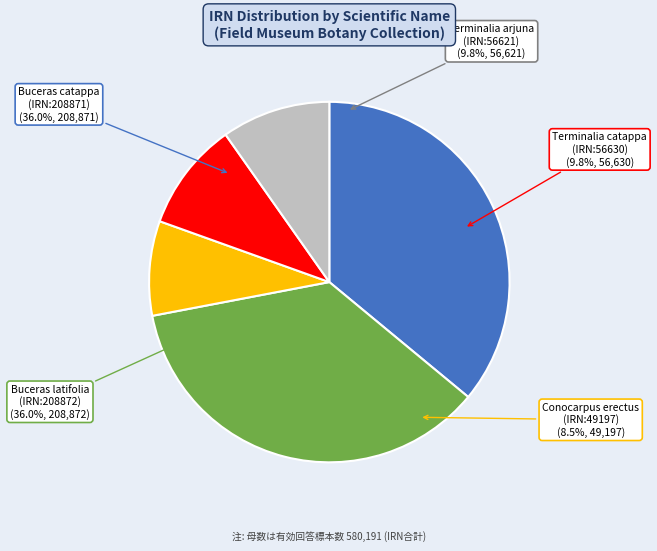

To the nearest percent, what percentage of the pie is Terminalia catappa
IRN:56630?

10%